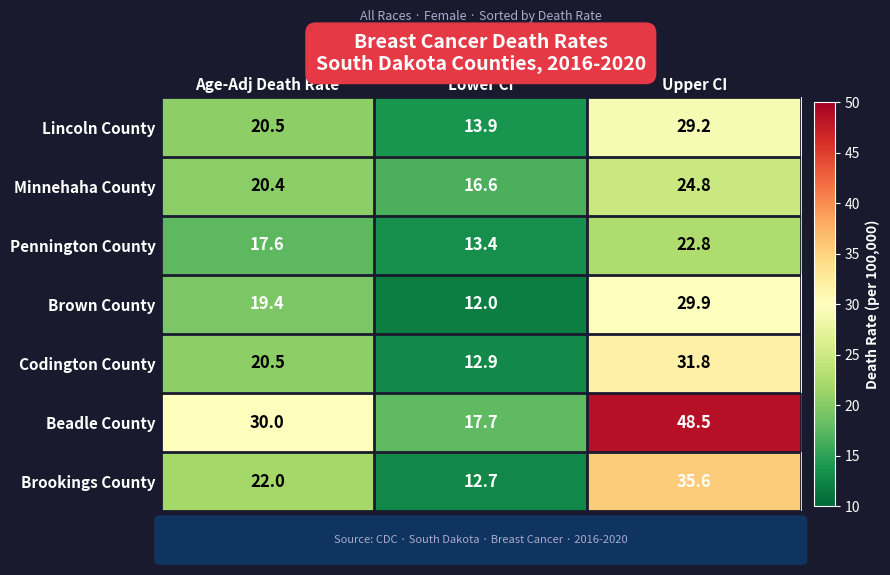

What is the maximum value for Minnehaha County?

24.8